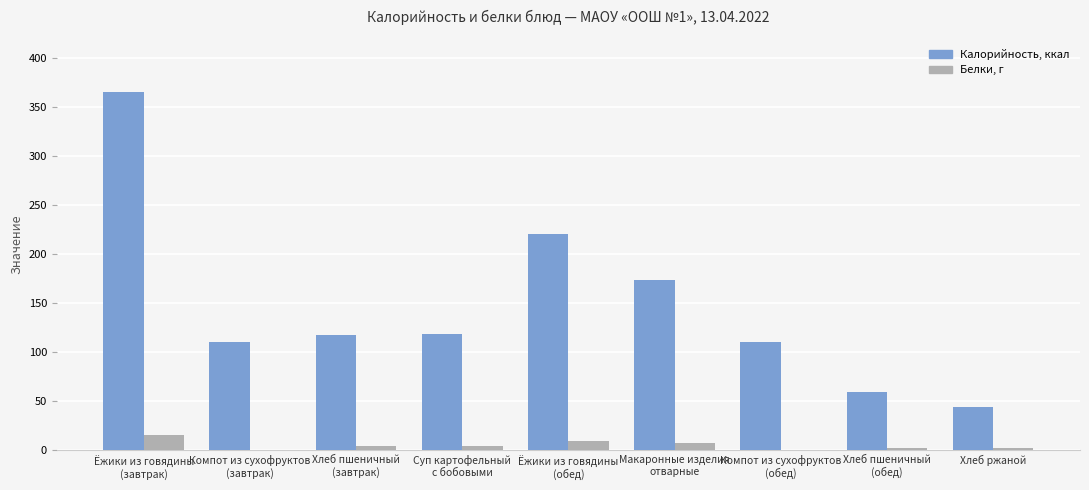

What is the highest value of the Калорийность, ккал series?

365.9